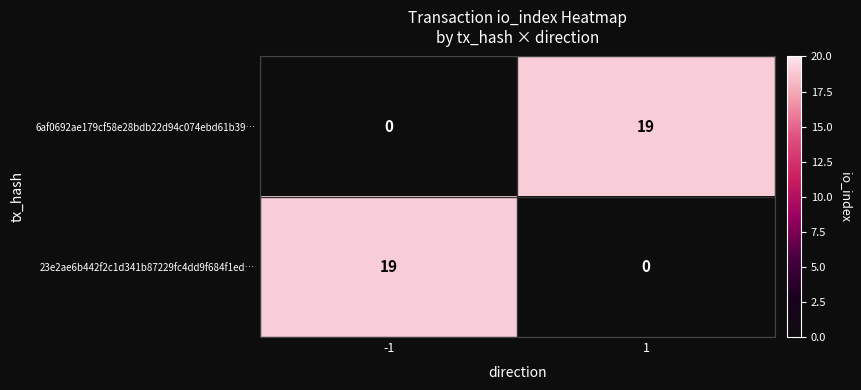

What is the maximum value shown in the chart?

19